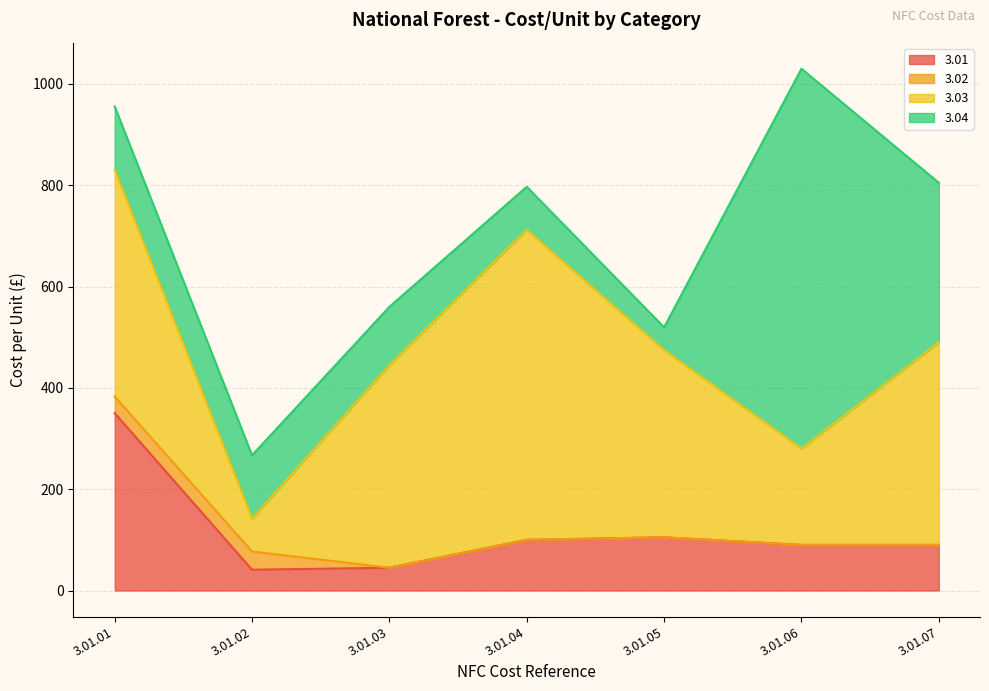

What is the difference between the maximum and second lowest values in the 3.03 series?

422.0